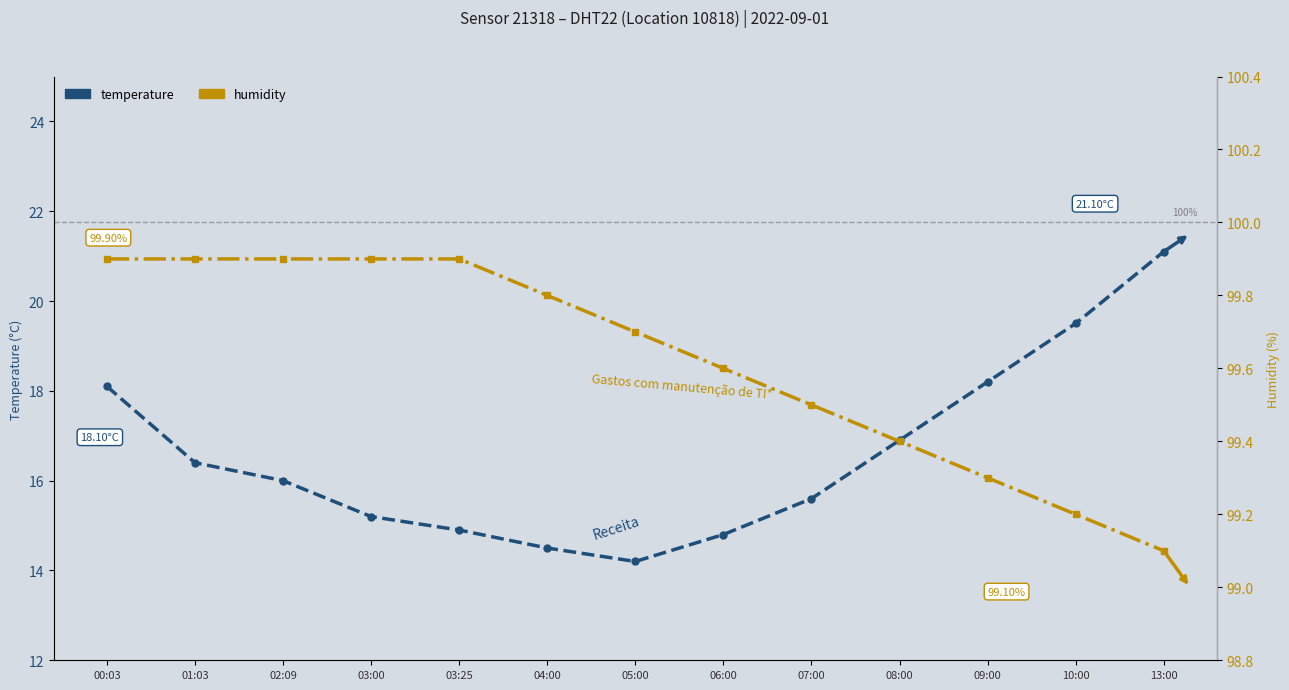

True or false: humidity and temperature cross at least once.

False